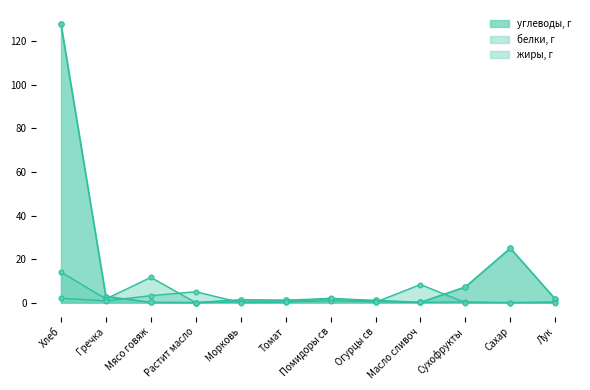

At which category does жиры, г reach its first local peak?

Растит масло